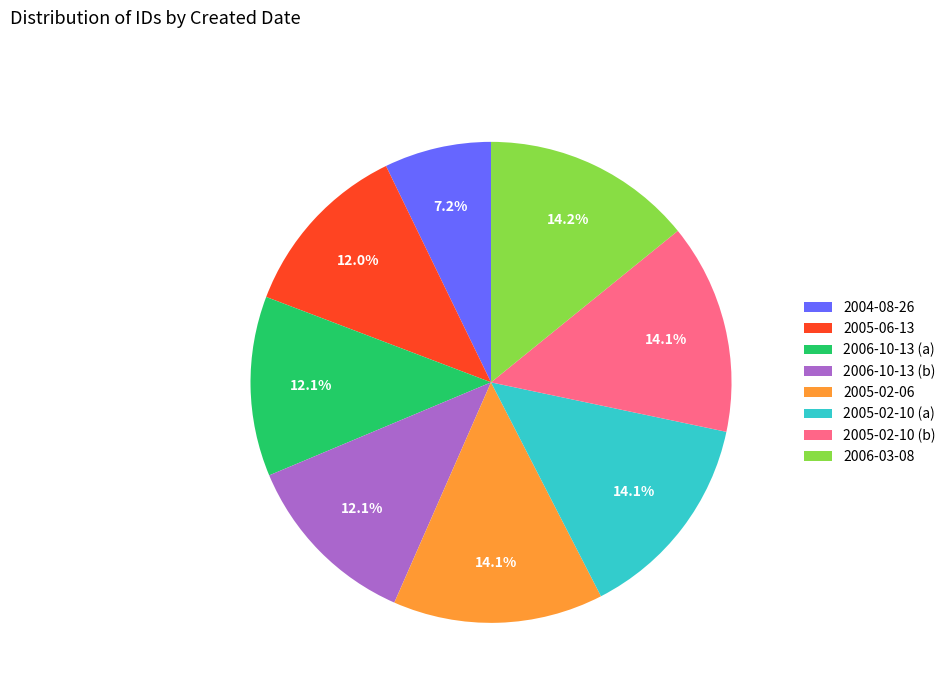

To the nearest percent, what portion does 2005-02-10 (a) represent?

14%